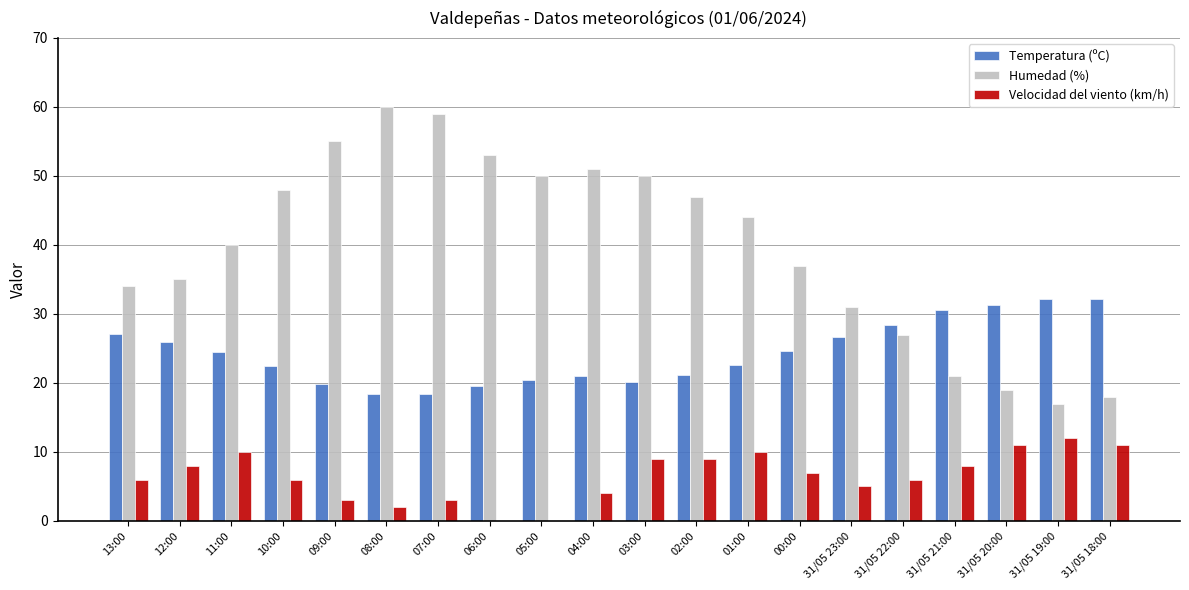

What is the maximum value shown in the chart?

60.0